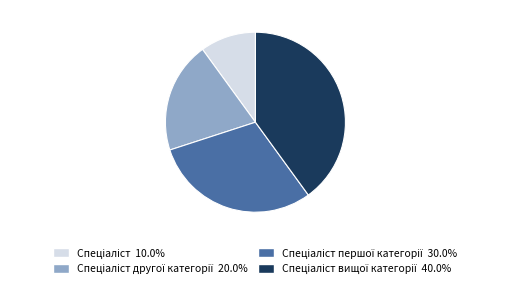

Is there a majority slice in this chart?

No